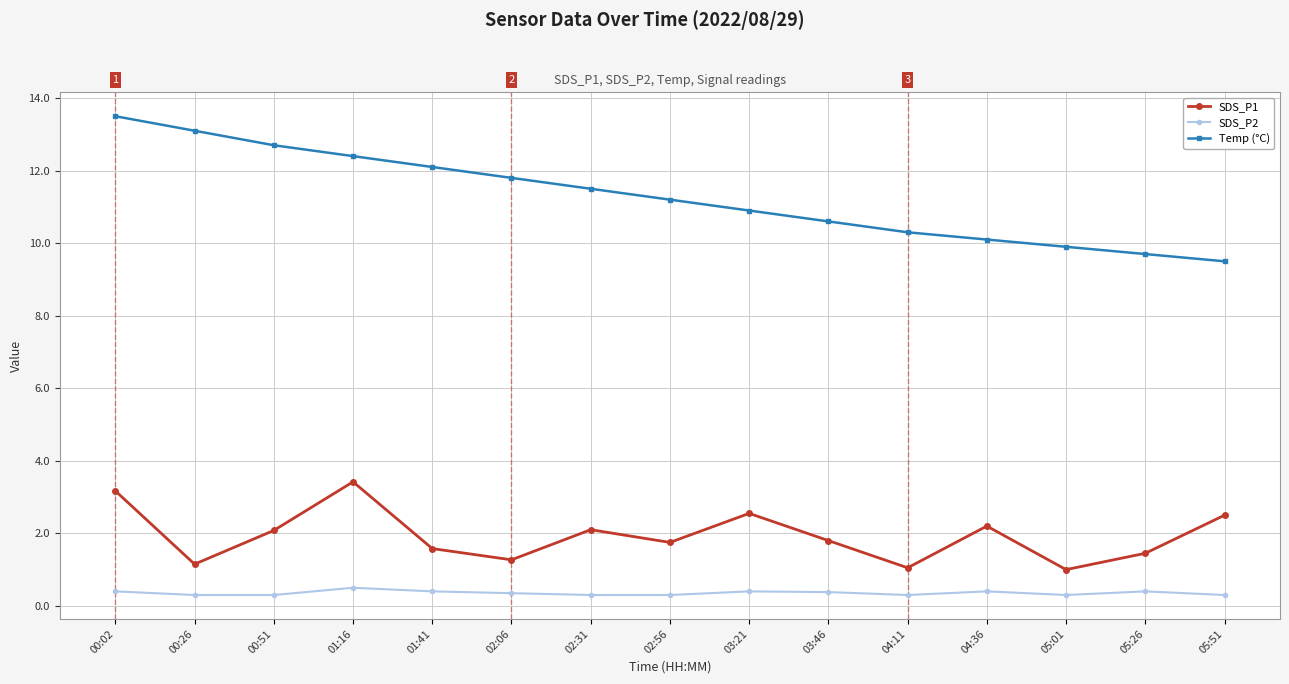

The value of Temp (°C) at 02:31 is 11.5. True or false?

True